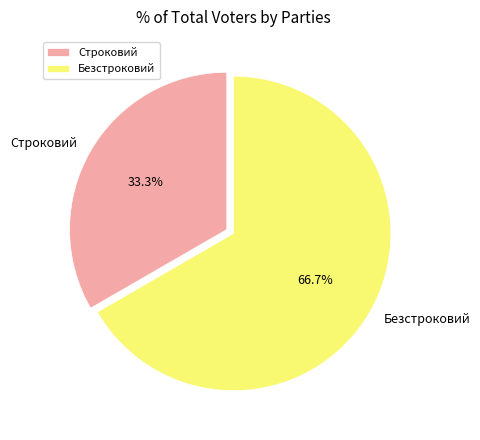

To the nearest percent, what percentage of the pie is Безстроковий?

67%